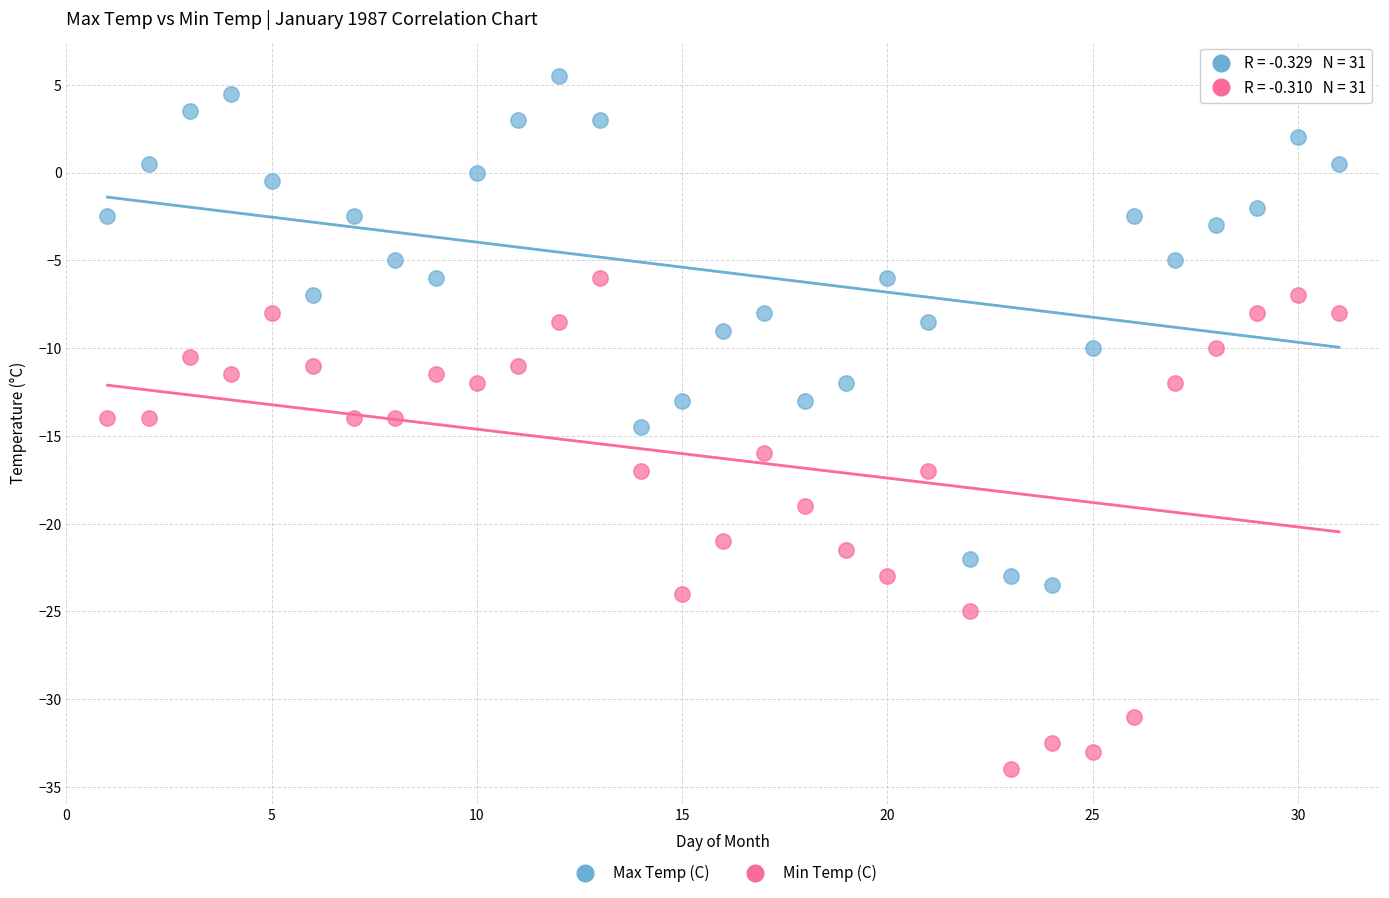

Across all data points, what is the range of X values (max minus min)?

30.0